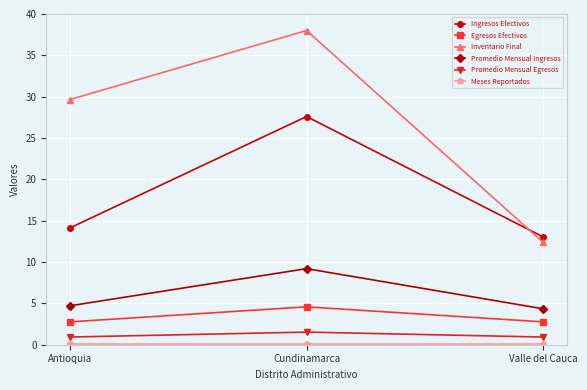

The Promedio Mensual Ingresos series shows 1.7 at Valle del Cauca. True or false?

False